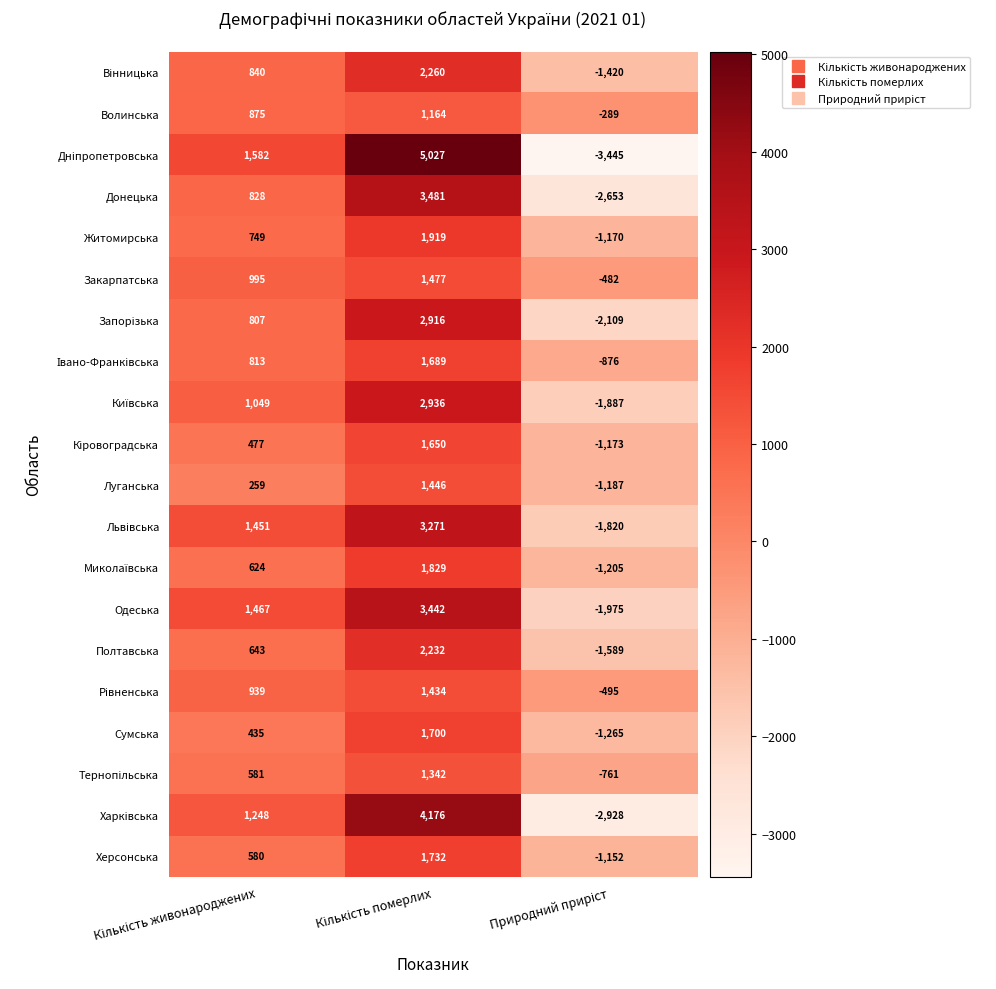

What is the sum of all Волинська values?

1750